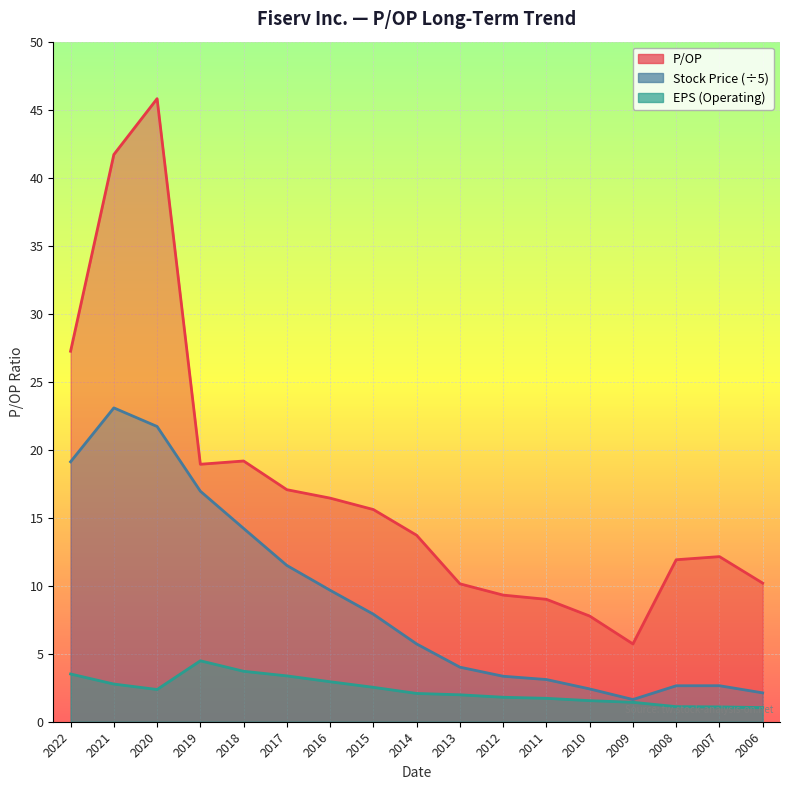

Does the chart display data point markers on the line(s)?

No